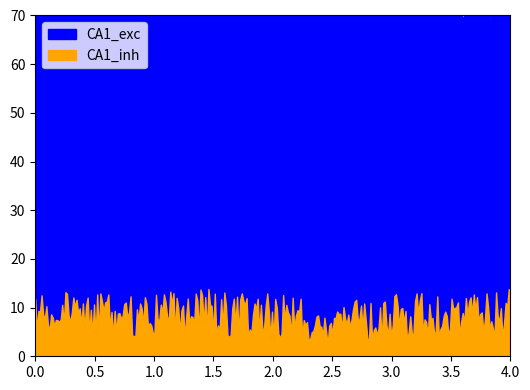

True or false: CA1_inh and CA1_exc intersect in this chart.

False